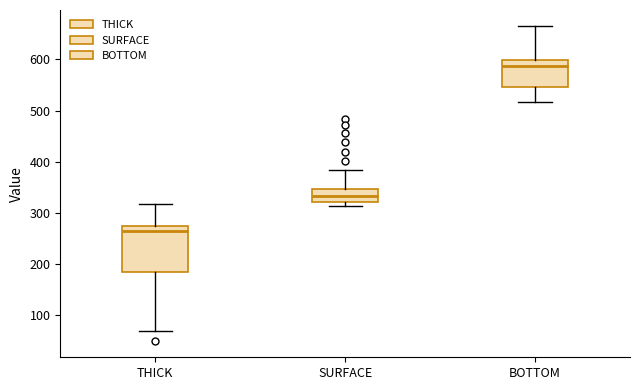

Which box's median line is the lowest?

THICK